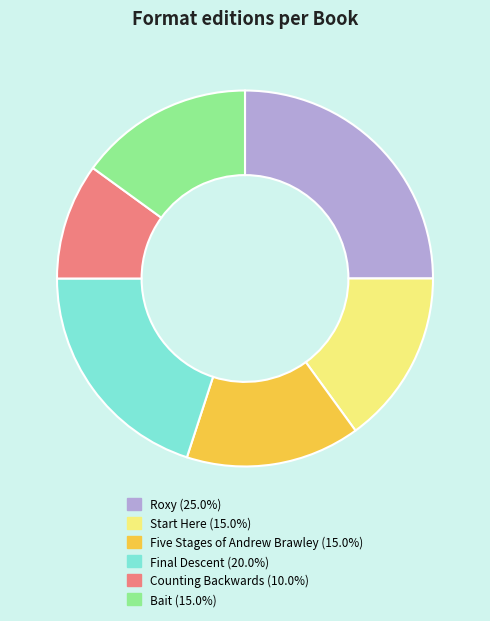

Which has a higher value, Roxy or Bait?

Roxy